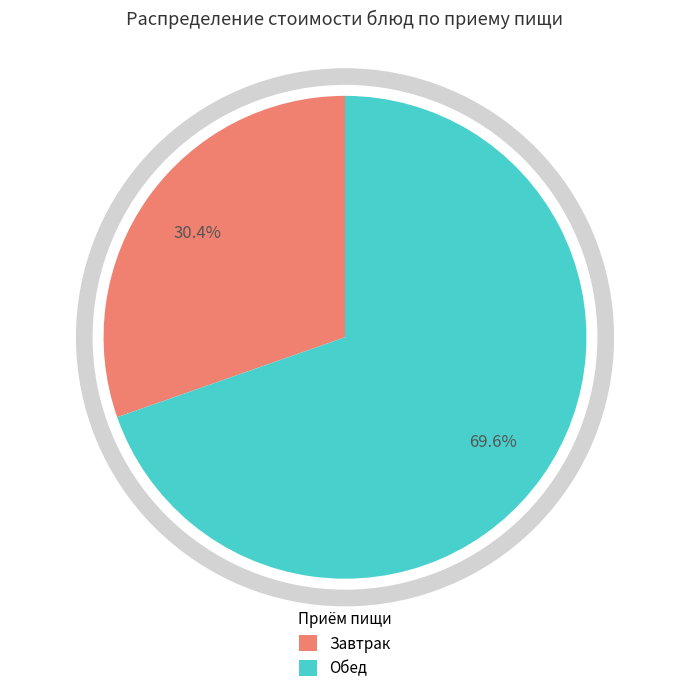

How many slices are in this pie chart?

2